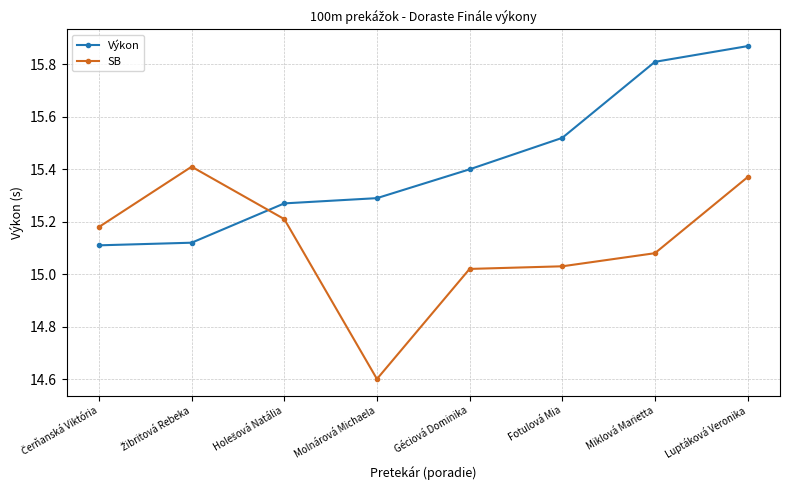

How many series are shown in this chart?

2